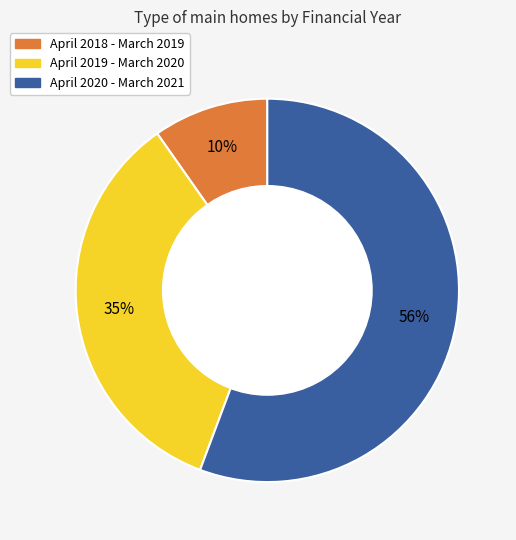

Approximately how many times larger is the value at April 2018 - March 2019 compared to April 2020 - March 2021?

0.2